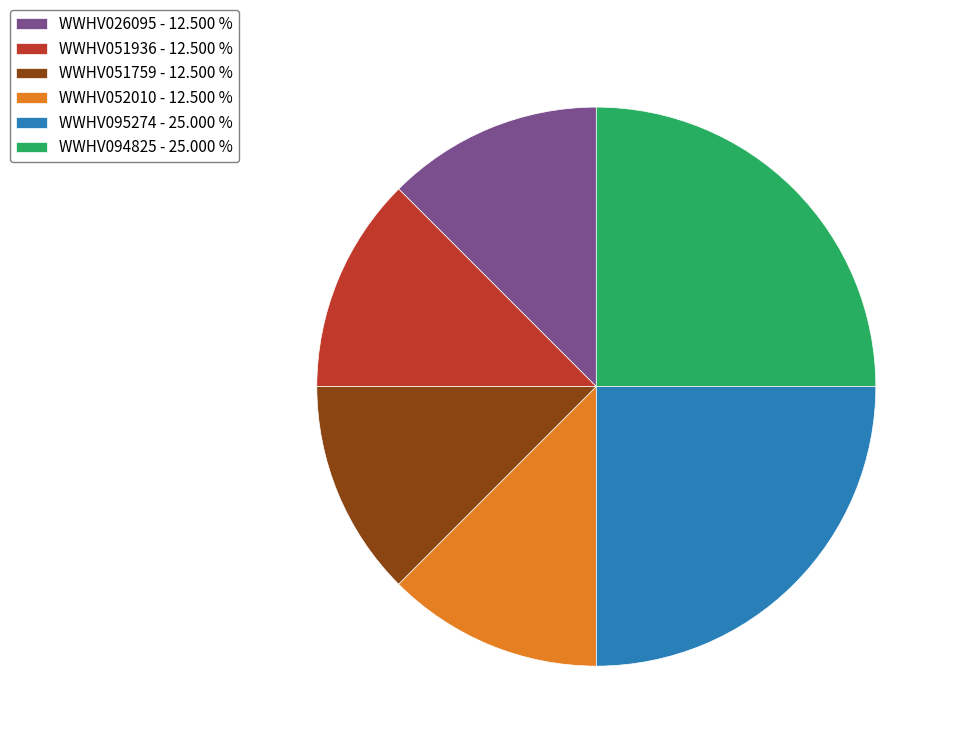

How many slices are in this pie chart?

6